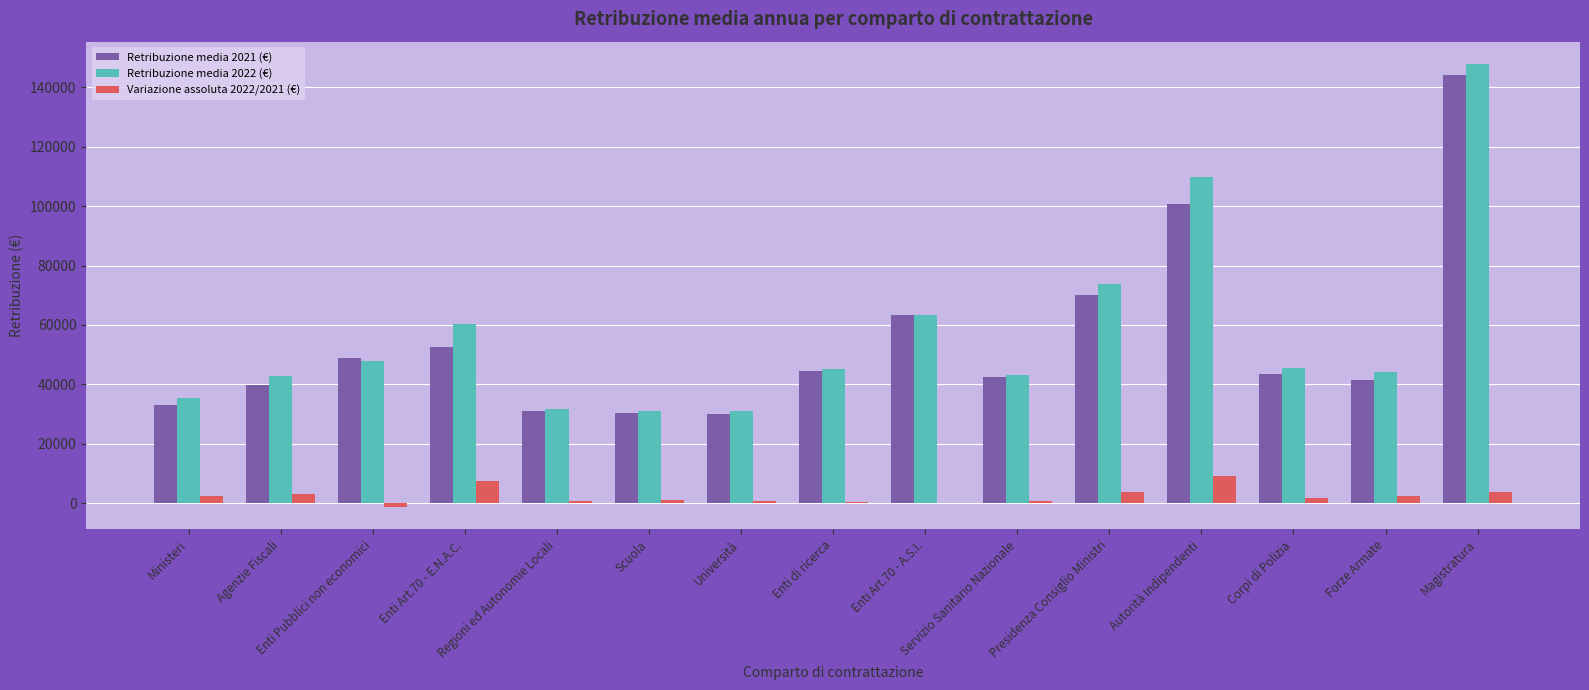

What is the highest value of the Retribuzione media 2021 (€) series?

144016.9